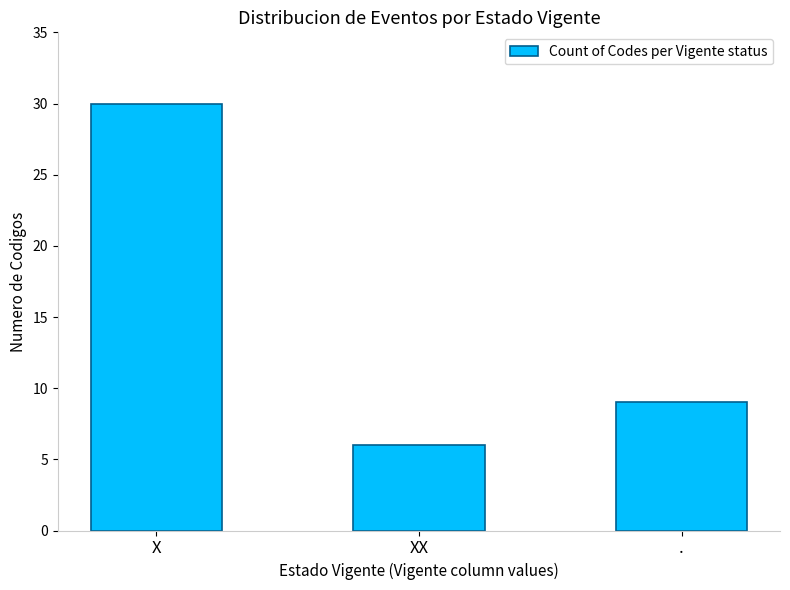

At which label does the data first exceed 9?

X